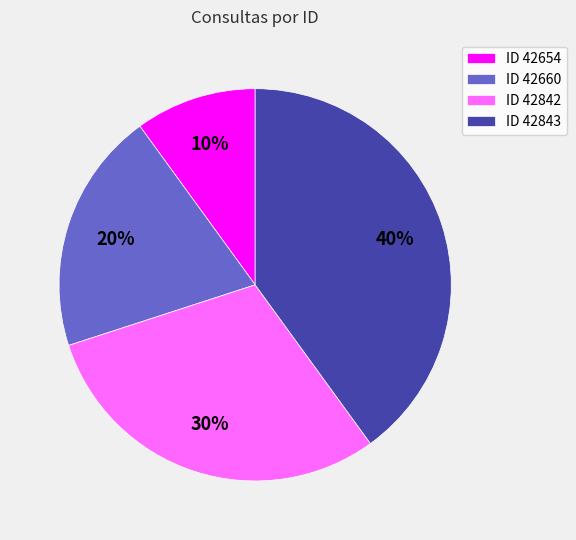

To the nearest percent, what percentage of the pie is ID 42654?

10%